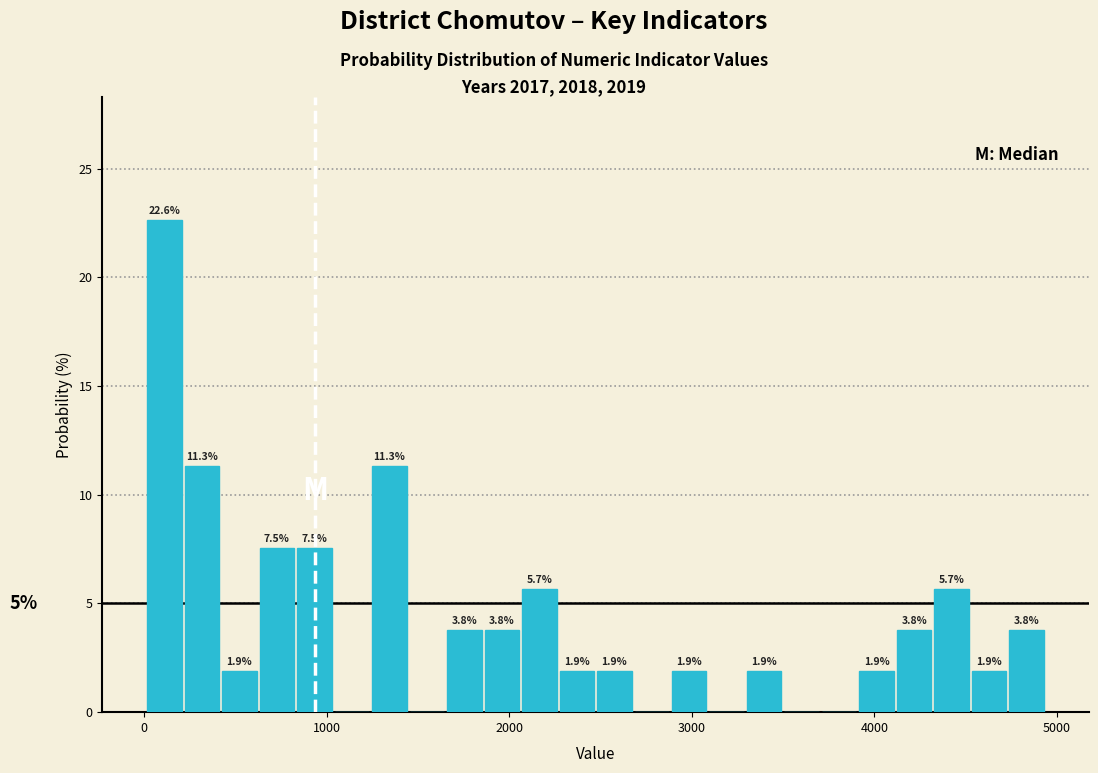

Around what value on the x-axis is the tallest bar? Give the approximate position of its centre, as read against the axis.

100